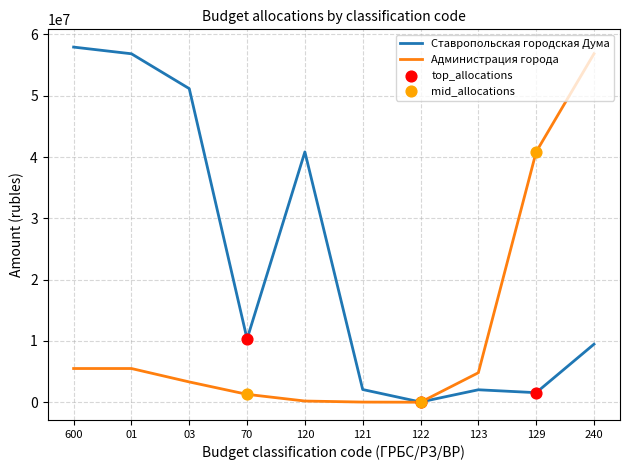

At which category is the sum across all series the highest?

240